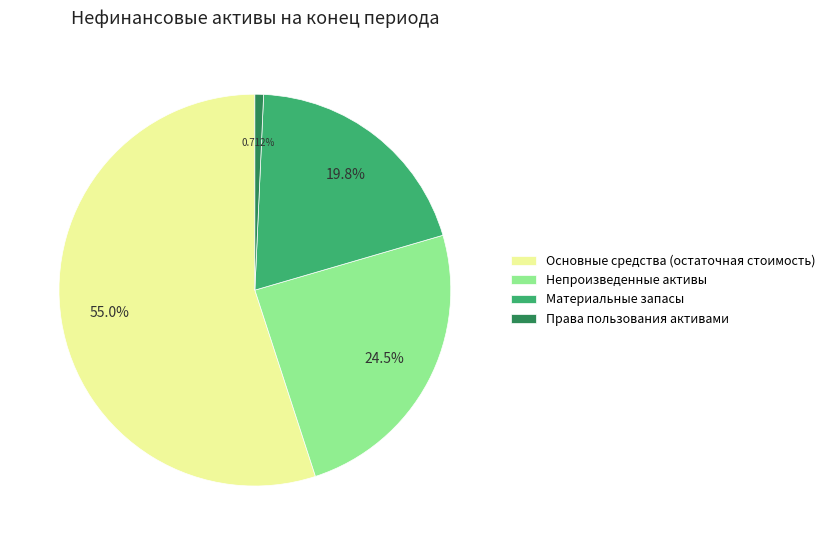

What is the smallest slice in the pie chart?

Права пользования активами